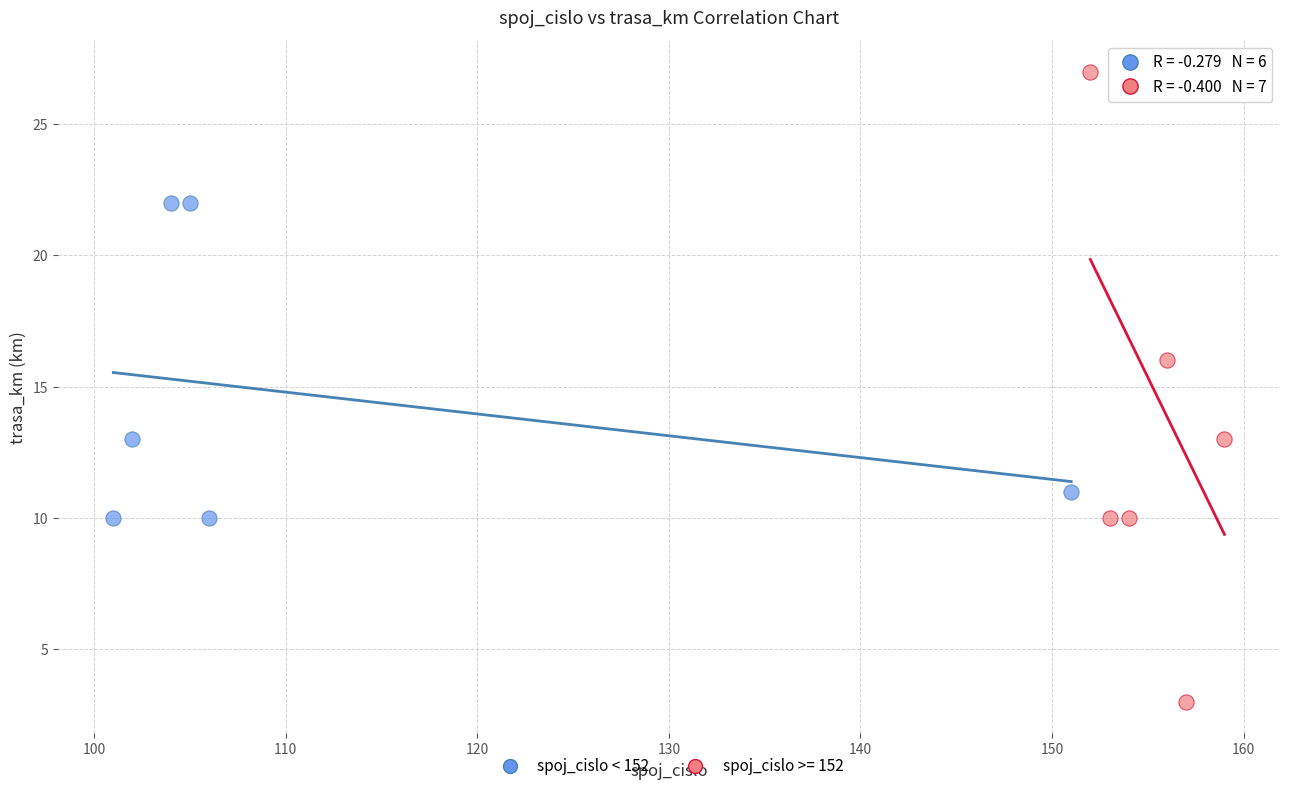

Which series has the largest Y range (max minus min)?

spoj_cislo >= 152